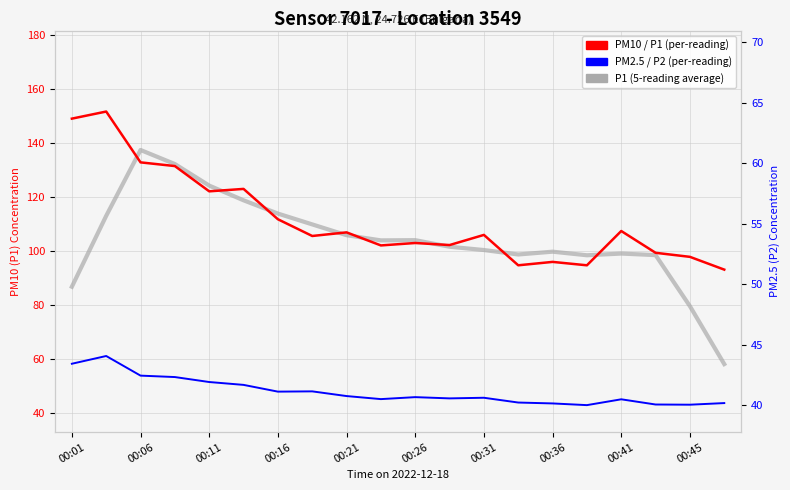

True or false: P1 (5-reading average) and PM2.5 / P2 (per-reading) intersect in this chart.

False